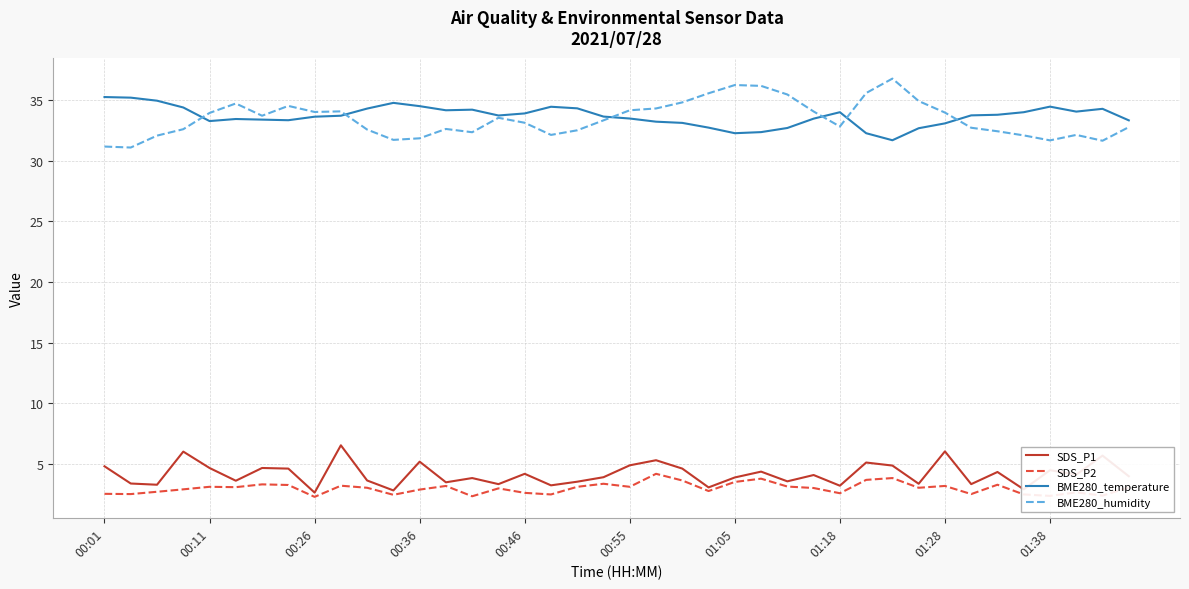

At how many categories does at least one series exceed 32?

40